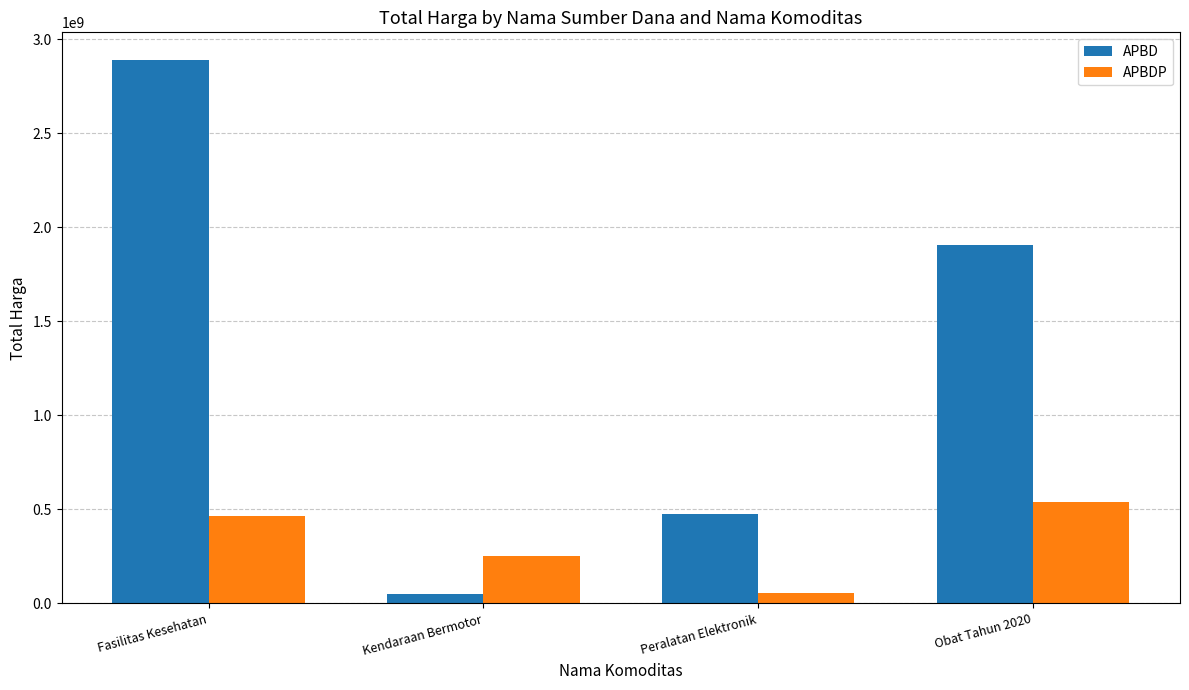

What is the label of the 1st bar from the left?

Fasilitas Kesehatan